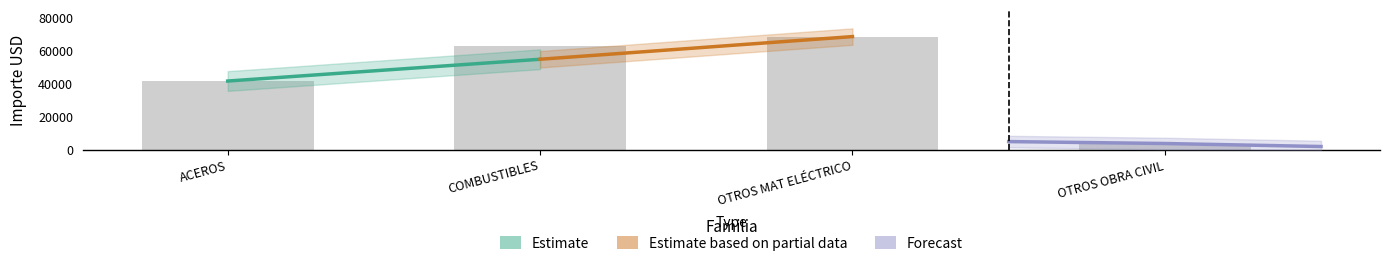

At which label is the value closest to 36298?

ACEROS